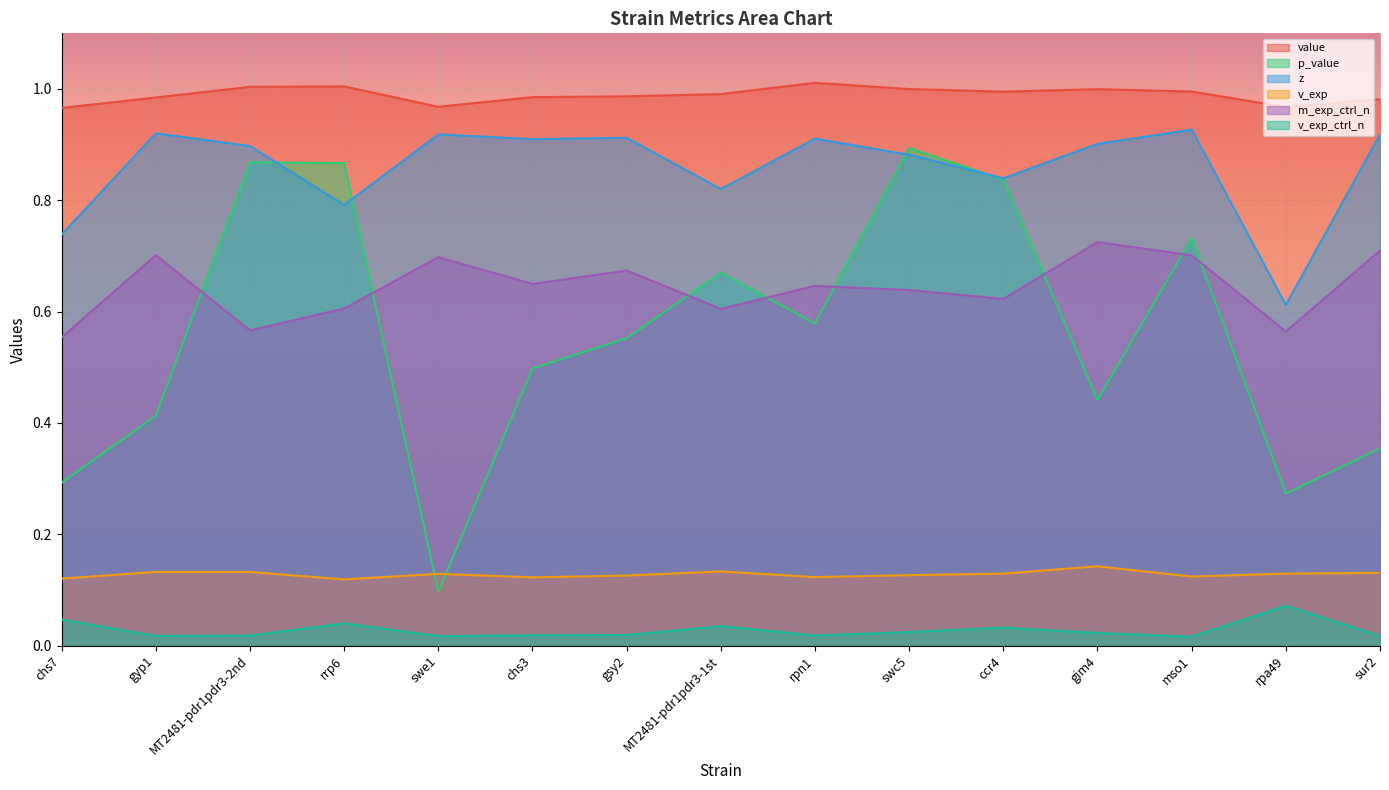

How many lines are shown in the chart?

6